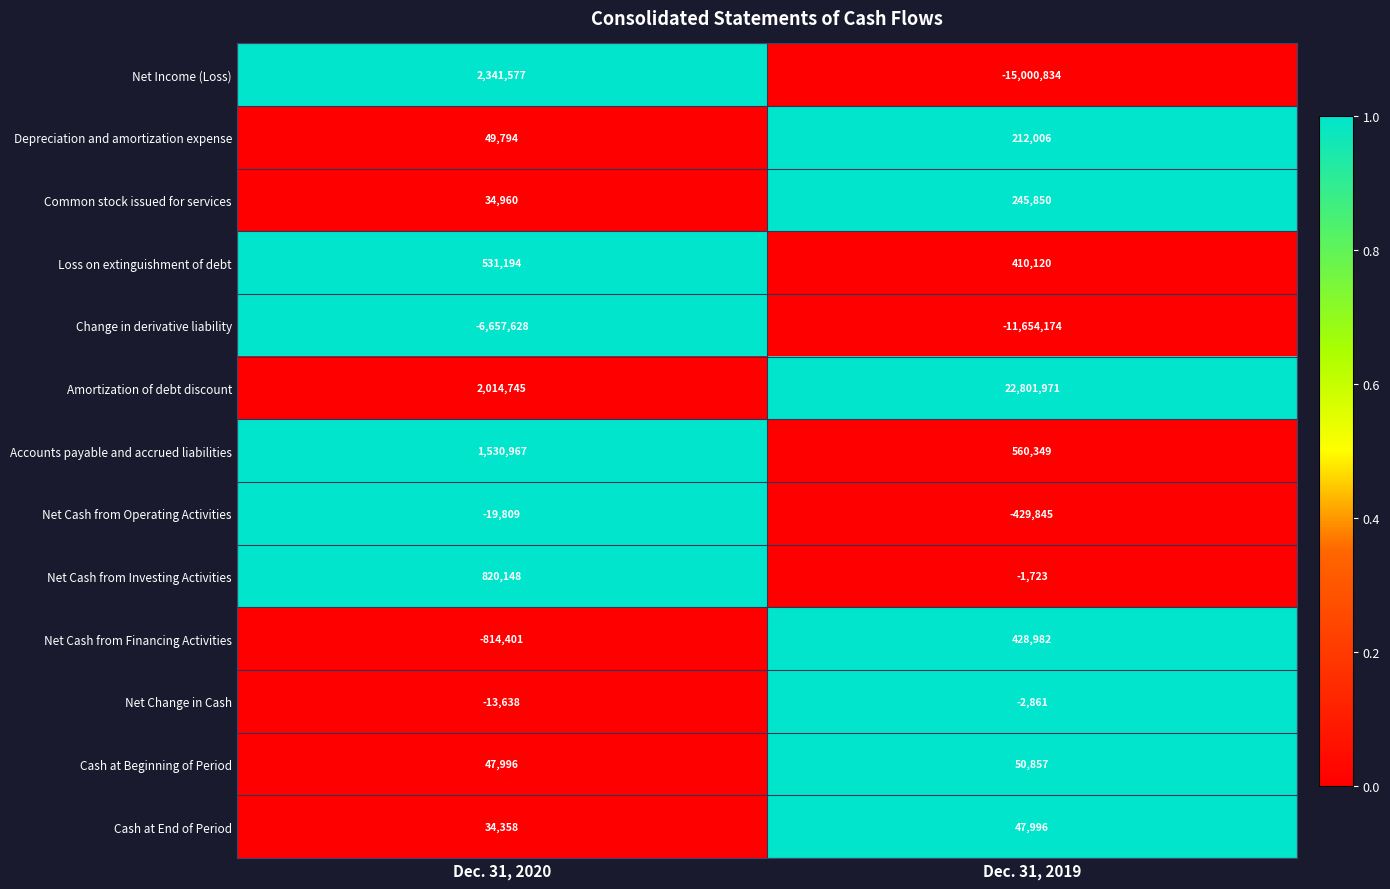

List the series in order of their peak value, highest first.

Amortization of debt discount, Net Income (Loss), Accounts payable and accrued liabilities, Net Cash from Investing Activities, Loss on extinguishment of debt, Net Cash from Financing Activities, Common stock issued for services, Depreciation and amortization expense, Cash at Beginning of Period, Cash at End of Period, Net Change in Cash, Net Cash from Operating Activities, Change in derivative liability